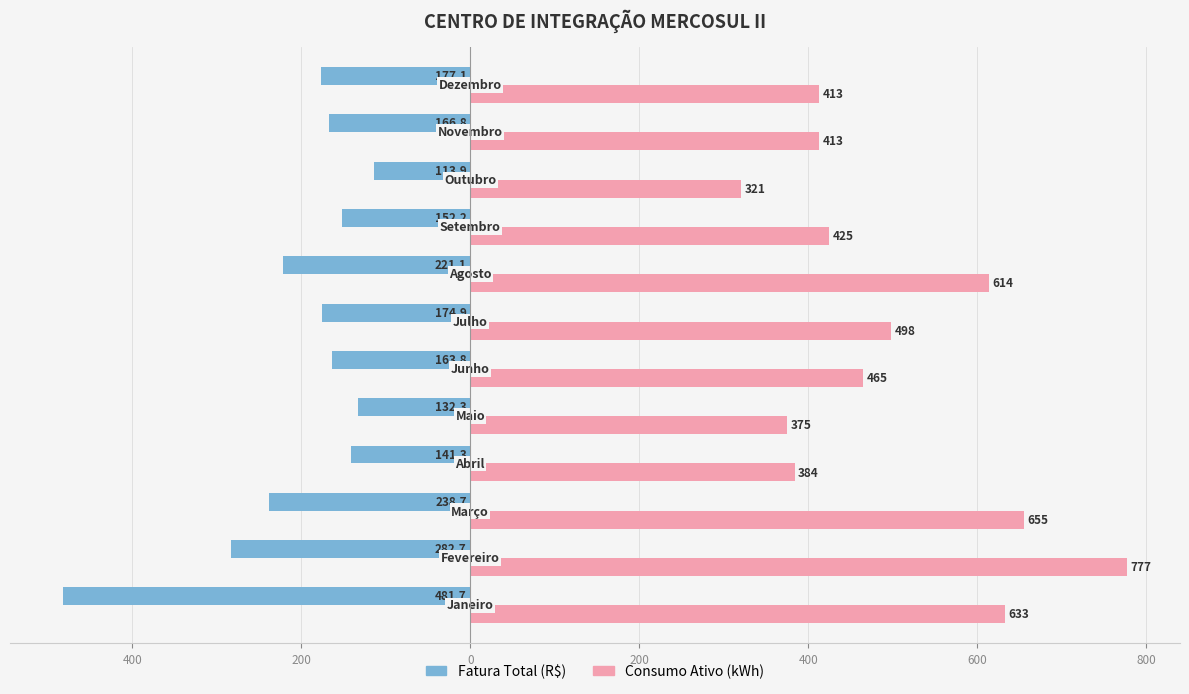

What are all the series names shown in the legend?

Fatura Total (R$), Consumo Ativo (kWh)